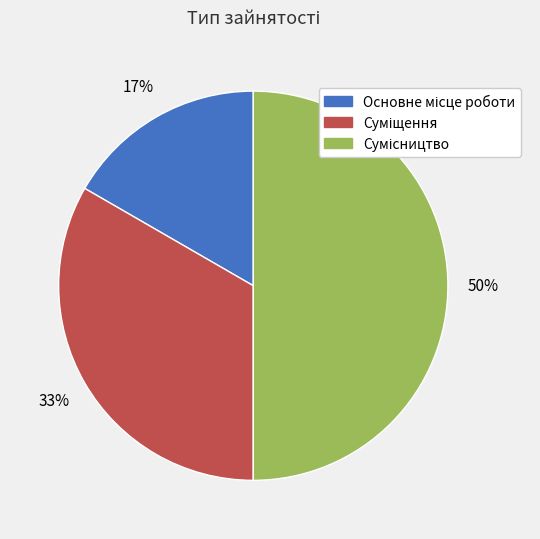

To the nearest percent, what is the average slice percentage?

33%